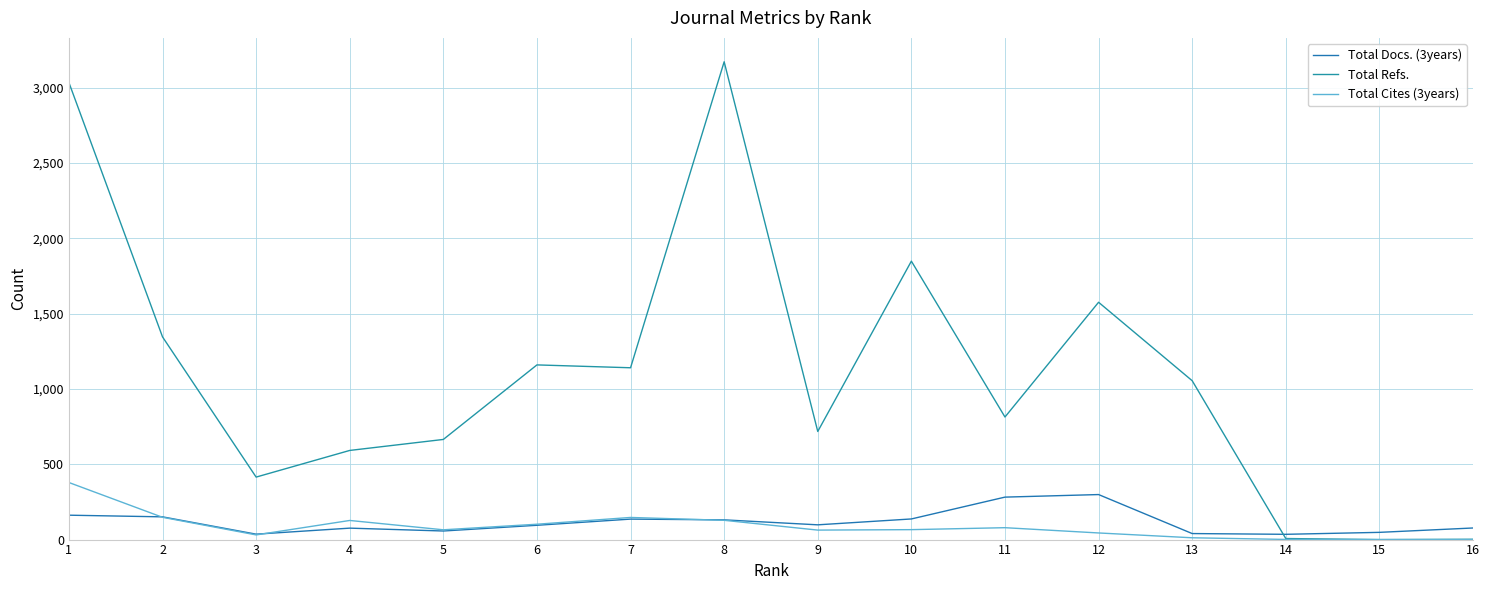

Reading left to right, list all the values displayed in this chart.

Total Docs. (3years): 1=162	2=151	3=36	4=76	5=57	6=95	7=136	8=131	9=98	10=137	11=282	12=299	13=40	14=35	15=48	16=77
Total Refs.: 1=3035	2=1346	3=415	4=592	5=665	6=1160	7=1141	8=3173	9=718	10=1849	11=814	12=1576	13=1055	14=7	15=0	16=2
Total Cites (3years): 1=379	2=148	3=31	4=127	5=65	6=102	7=147	8=128	9=63	10=66	11=79	12=44	13=12	14=1	15=0	16=0